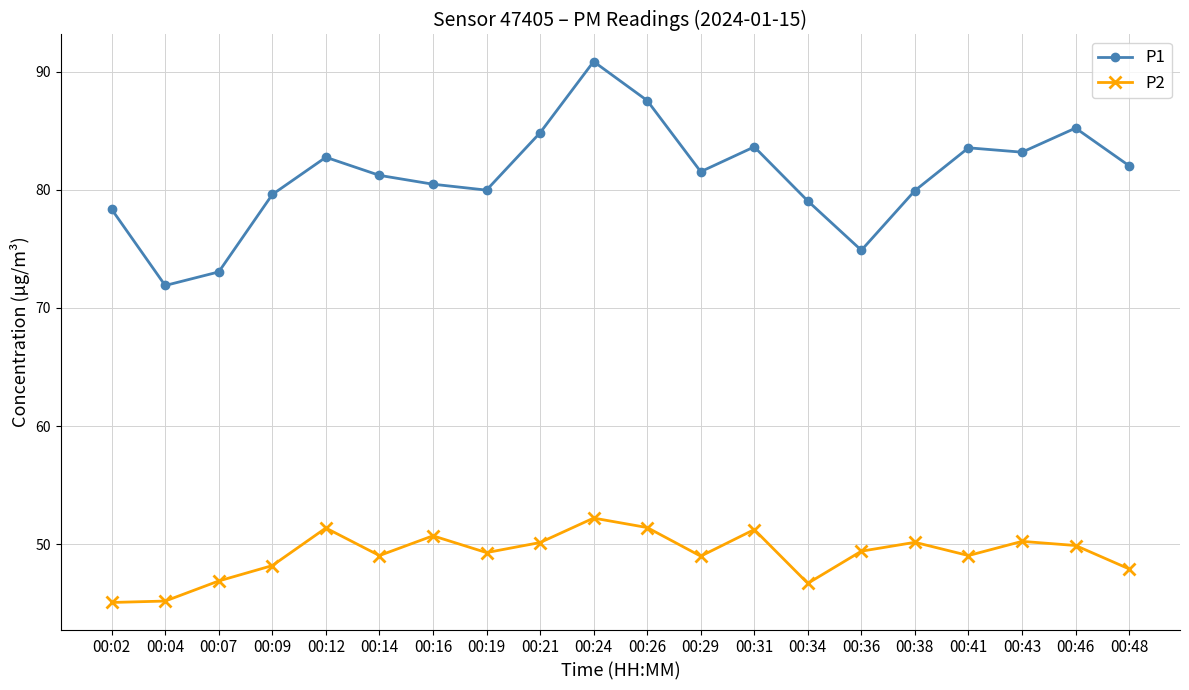

How many series are shown in this chart?

2